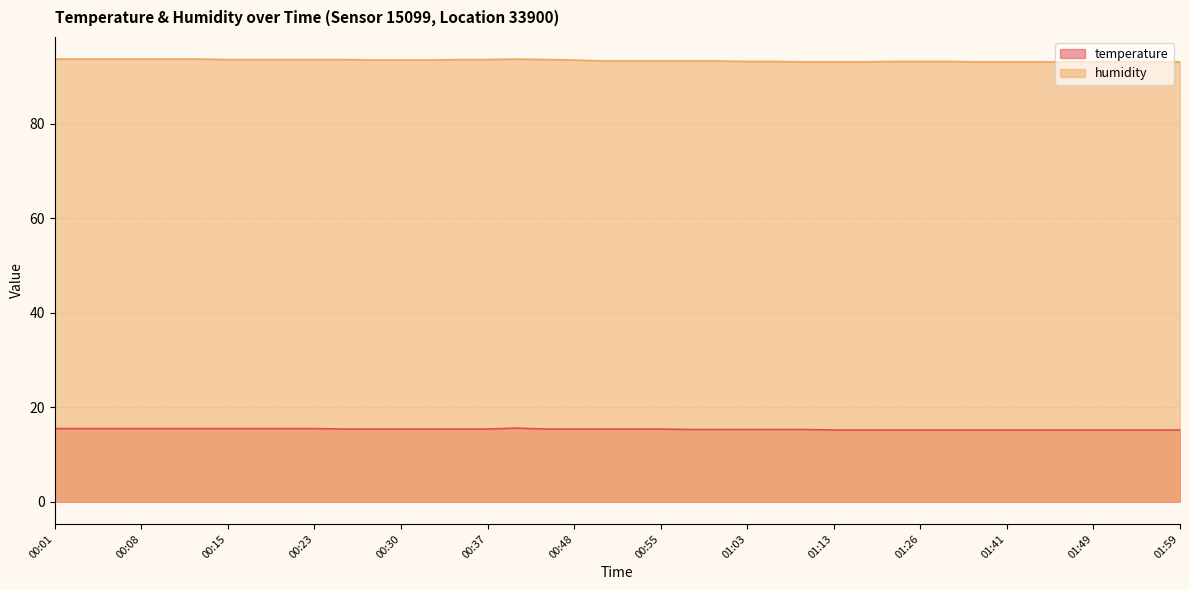

What is the value of the humidity point at the 1st from the left?

93.7